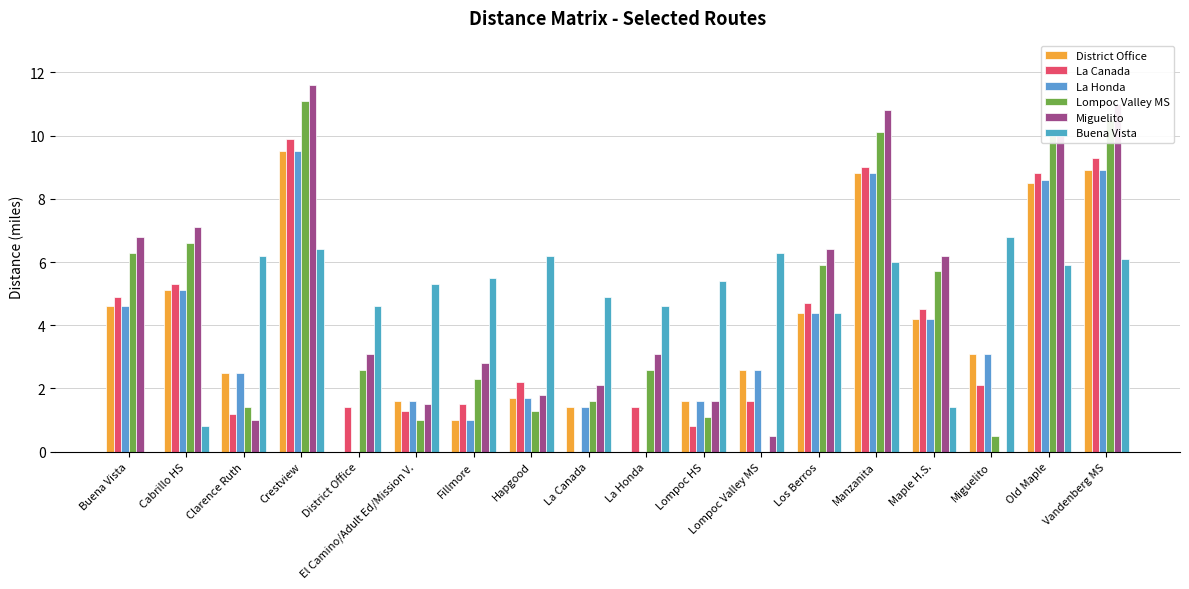

Reading left to right, extract all data points from this chart.

District Office: Buena Vista=4.6	Cabrillo HS=5.1	Clarence Ruth=2.5	Crestview=9.5	District Office=0.0	El Camino/Adult Ed/Mission V.=1.6	Fillmore=1.0	Hapgood=1.7	La Canada=1.4	La Honda=0.0	Lompoc HS=1.6	Lompoc Valley MS=2.6	Los Berros=4.4	Manzanita=8.8	Maple H.S.=4.2	Miguelito=3.1	Old Maple=8.5	Vandenberg MS=8.9
La Canada: Buena Vista=4.9	Cabrillo HS=5.3	Clarence Ruth=1.2	Crestview=9.9	District Office=1.4	El Camino/Adult Ed/Mission V.=1.3	Fillmore=1.5	Hapgood=2.2	La Canada=0.0	La Honda=1.4	Lompoc HS=0.8	Lompoc Valley MS=1.6	Los Berros=4.7	Manzanita=9.0	Maple H.S.=4.5	Miguelito=2.1	Old Maple=8.8	Vandenberg MS=9.3
La Honda: Buena Vista=4.6	Cabrillo HS=5.1	Clarence Ruth=2.5	Crestview=9.5	District Office=0.0	El Camino/Adult Ed/Mission V.=1.6	Fillmore=1.0	Hapgood=1.7	La Canada=1.4	La Honda=0.0	Lompoc HS=1.6	Lompoc Valley MS=2.6	Los Berros=4.4	Manzanita=8.8	Maple H.S.=4.2	Miguelito=3.1	Old Maple=8.6	Vandenberg MS=8.9
Lompoc Valley MS: Buena Vista=6.3	Cabrillo HS=6.6	Clarence Ruth=1.4	Crestview=11.1	District Office=2.6	El Camino/Adult Ed/Mission V.=1.0	Fillmore=2.3	Hapgood=1.3	La Canada=1.6	La Honda=2.6	Lompoc HS=1.1	Lompoc Valley MS=0.0	Los Berros=5.9	Manzanita=10.1	Maple H.S.=5.7	Miguelito=0.5	Old Maple=10.2	Vandenberg MS=10.5
Miguelito: Buena Vista=6.8	Cabrillo HS=7.1	Clarence Ruth=1.0	Crestview=11.6	District Office=3.1	El Camino/Adult Ed/Mission V.=1.5	Fillmore=2.8	Hapgood=1.8	La Canada=2.1	La Honda=3.1	Lompoc HS=1.6	Lompoc Valley MS=0.5	Los Berros=6.4	Manzanita=10.8	Maple H.S.=6.2	Miguelito=0.0	Old Maple=10.2	Vandenberg MS=11.0
Buena Vista: Buena Vista=0.0	Cabrillo HS=0.8	Clarence Ruth=6.2	Crestview=6.4	District Office=4.6	El Camino/Adult Ed/Mission V.=5.3	Fillmore=5.5	Hapgood=6.2	La Canada=4.9	La Honda=4.6	Lompoc HS=5.4	Lompoc Valley MS=6.3	Los Berros=4.4	Manzanita=6.0	Maple H.S.=1.4	Miguelito=6.8	Old Maple=5.9	Vandenberg MS=6.1